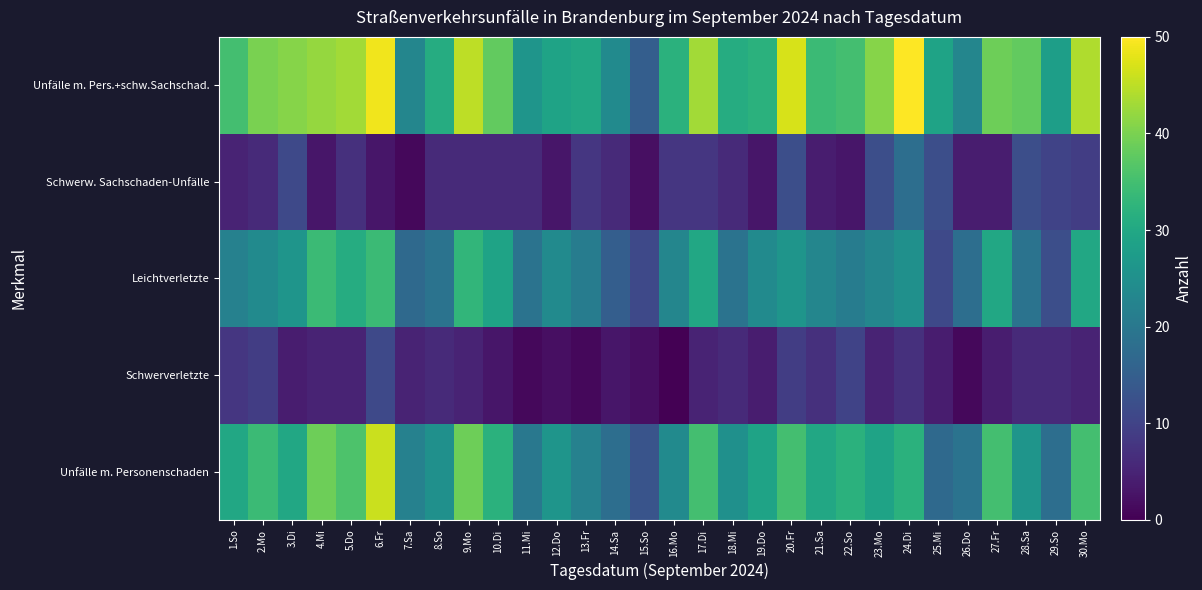

Reading right to left, what are all the values shown in this chart?

Unfälle m. Personenschaden: 30.Mo=35	29.So=18	28.Sa=26	27.Fr=35	26.Do=19	25.Mi=17	24.Di=32	23.Mo=29	22.So=32	21.Sa=30	20.Fr=35	19.Do=29	18.Mi=25	17.Di=35	16.Mo=24	15.So=13	14.Sa=18	13.Fr=22	12.Do=26	11.Mi=20	10.Di=32	9.Mo=39	8.So=25	7.Sa=22	6.Fr=46	5.Do=36	4.Mi=39	3.Di=30	2.Mo=34	1.So=30
Schwerverletzte: 30.Mo=5	29.So=6	28.Sa=6	27.Fr=4	26.Do=1	25.Mi=4	24.Di=7	23.Mo=5	22.So=10	21.Sa=7	20.Fr=9	19.Do=4	18.Mi=6	17.Di=5	16.Mo=0	15.So=2	14.Sa=3	13.Fr=1	12.Do=2	11.Mi=1	10.Di=3	9.Mo=5	8.So=6	7.Sa=5	6.Fr=11	5.Do=5	4.Mi=5	3.Di=4	2.Mo=9	1.So=8
Leichtverletzte: 30.Mo=30	29.So=12	28.Sa=19	27.Fr=30	26.Do=18	25.Mi=11	24.Di=25	23.Mo=23	22.So=21	21.Sa=23	20.Fr=26	19.Do=24	18.Mi=19	17.Di=30	16.Mo=23	15.So=11	14.Sa=15	13.Fr=21	12.Do=24	11.Mi=19	10.Di=29	9.Mo=33	8.So=19	7.Sa=17	6.Fr=34	5.Do=31	4.Mi=34	3.Di=26	2.Mo=24	1.So=22
Schwerw. Sachschaden-Unfälle: 30.Mo=9	29.So=10	28.Sa=12	27.Fr=4	26.Do=4	25.Mi=12	24.Di=18	23.Mo=12	22.So=3	21.Sa=4	20.Fr=12	19.Do=3	18.Mi=6	17.Di=8	16.Mo=8	15.So=2	14.Sa=6	13.Fr=8	12.Do=3	11.Mi=6	10.Di=6	9.Mo=6	8.So=6	7.Sa=1	6.Fr=3	5.Do=7	4.Mi=3	3.Di=11	2.Mo=6	1.So=5
Unfälle m. Pers.+schw.Sachschad.: 30.Mo=44	29.So=28	28.Sa=38	27.Fr=39	26.Do=23	25.Mi=29	24.Di=50	23.Mo=41	22.So=35	21.Sa=34	20.Fr=47	19.Do=32	18.Mi=31	17.Di=43	16.Mo=32	15.So=15	14.Sa=24	13.Fr=30	12.Do=29	11.Mi=26	10.Di=38	9.Mo=45	8.So=31	7.Sa=23	6.Fr=49	5.Do=43	4.Mi=42	3.Di=41	2.Mo=40	1.So=35